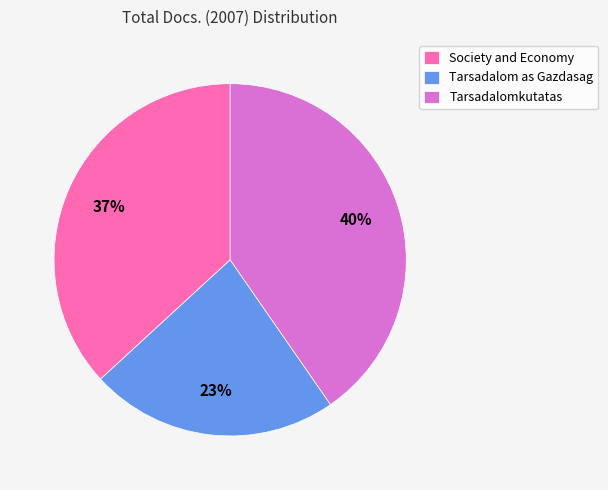

Between Tarsadalom as Gazdasag and Tarsadalomkutatas, which is larger?

Tarsadalomkutatas